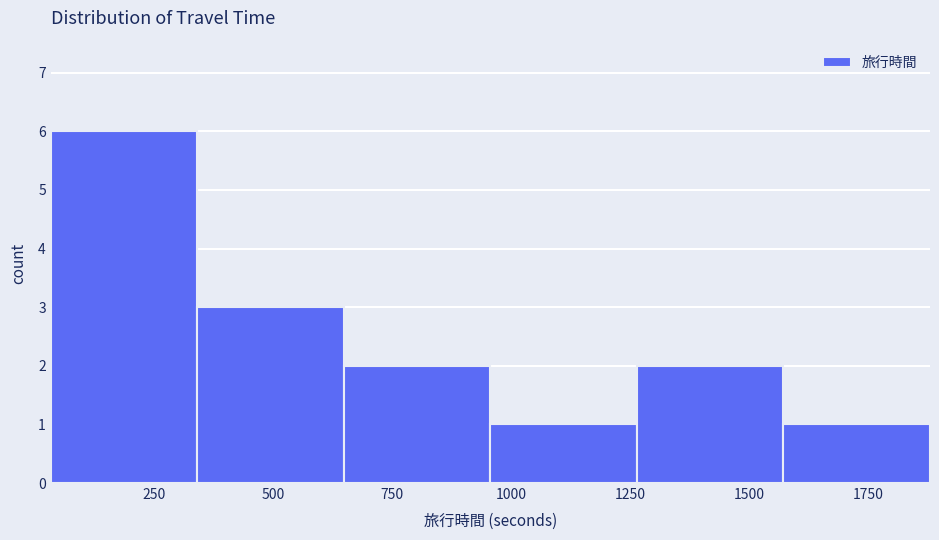

Reading left to right, list every bar in this chart as the range it spans on the x-axis followed by its height. Neither the bar edges nor the heights are printed on the chart, so give them approximately, as read against the axes.

50 to 350: 6
350 to 650: 3
650 to 950: 2
950 to 1250: 1
1250 to 1550: 2
1550 to 1900: 1